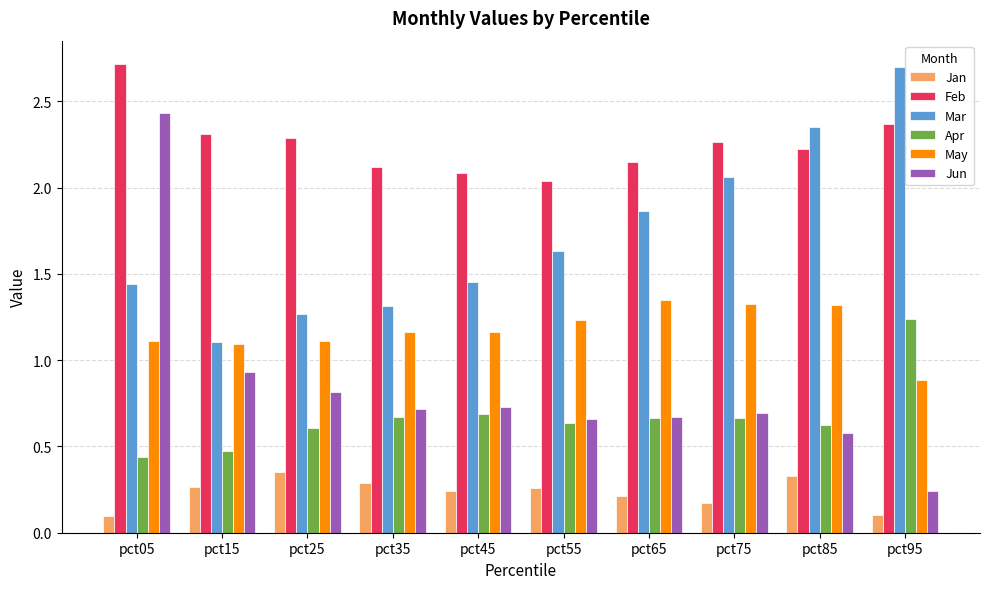

Is it true that Mar equals 2.1 at pct75?

True